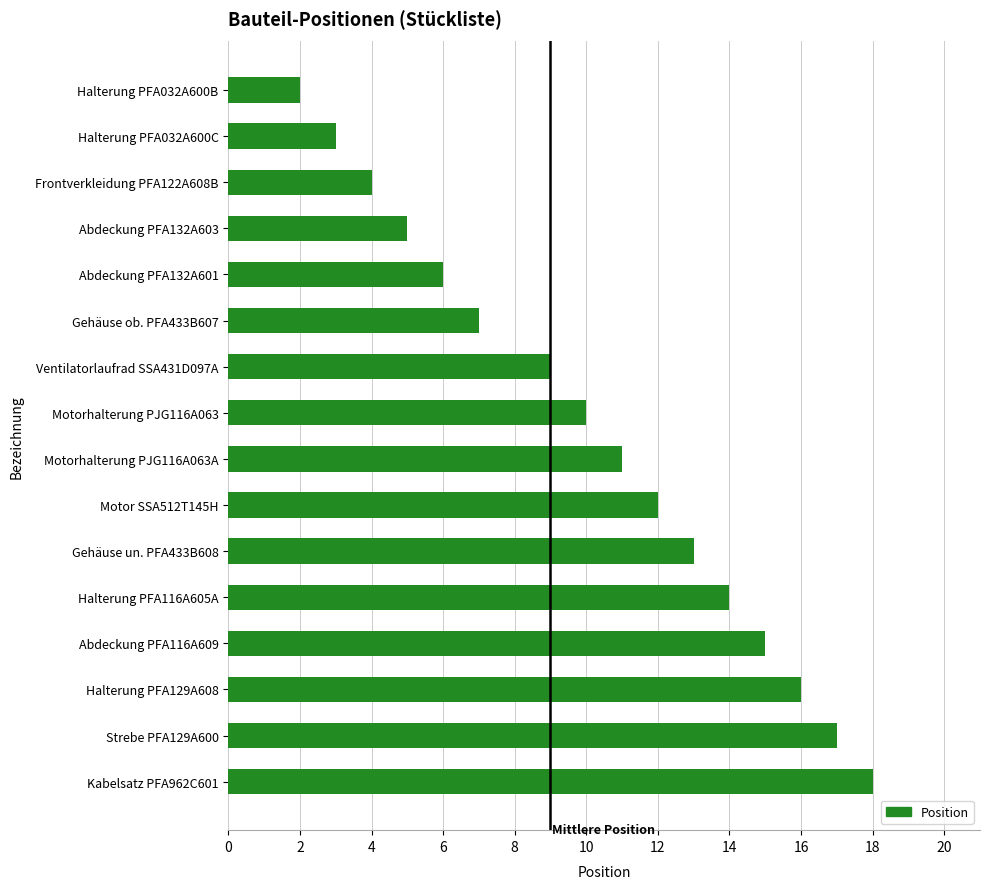

Rank the categories by value from lowest to highest.

Halterung PFA032A600B, Halterung PFA032A600C, Frontverkleidung PFA122A608B, Abdeckung PFA132A603, Abdeckung PFA132A601, Gehäuse ob. PFA433B607, Ventilatorlaufrad SSA431D097A, Motorhalterung PJG116A063, Motorhalterung PJG116A063A, Motor SSA512T145H, Gehäuse un. PFA433B608, Halterung PFA116A605A, Abdeckung PFA116A609, Halterung PFA129A608, Strebe PFA129A600, Kabelsatz PFA962C601